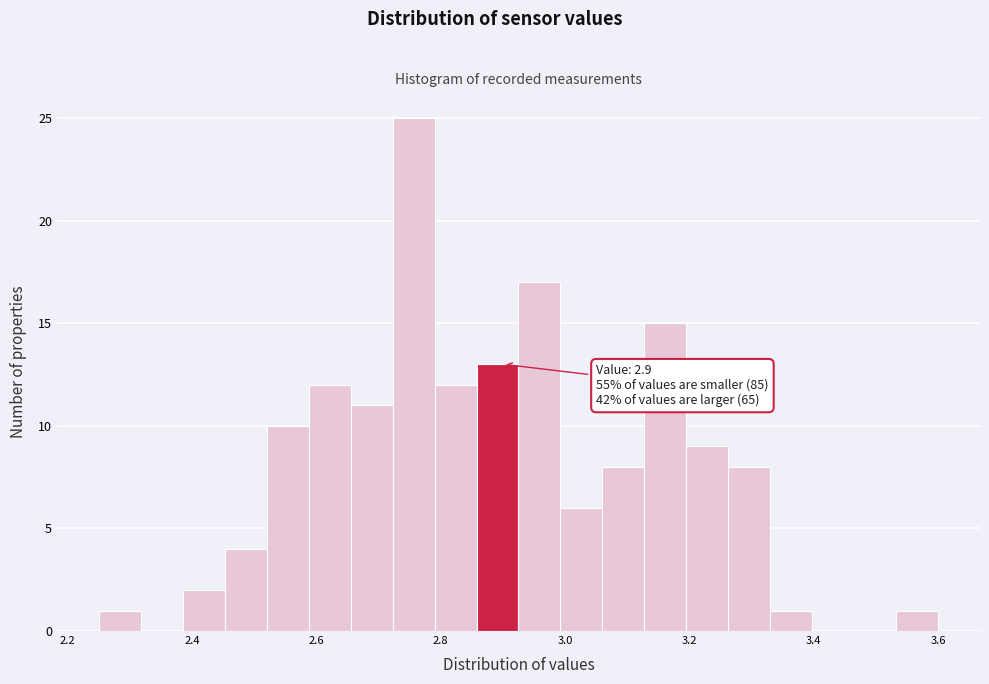

Around what value on the x-axis is the tallest bar? Give the approximate position of its centre, as read against the axis.

2.76